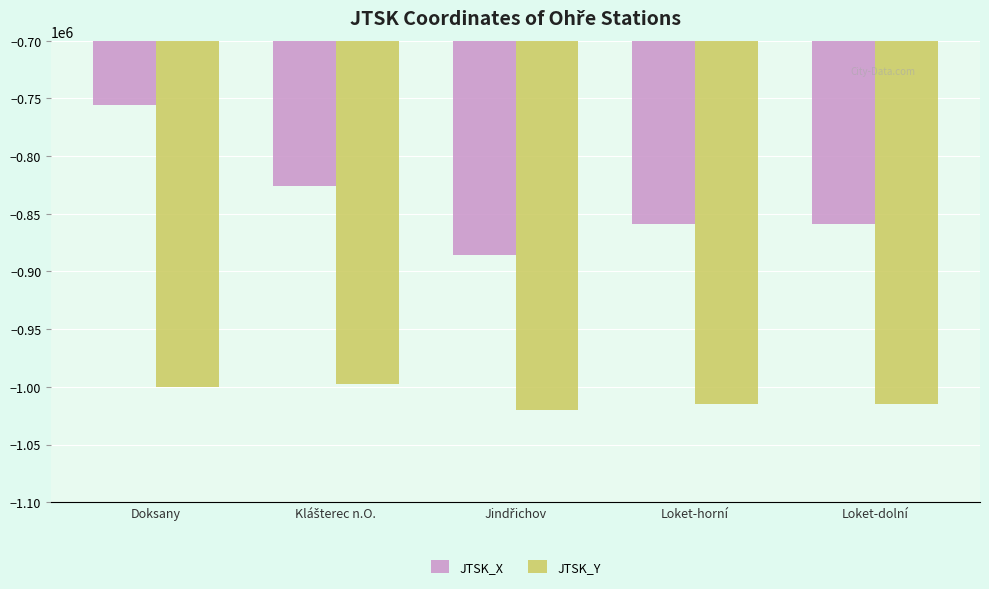

What is the minimum value shown in the chart?

-1019685.4